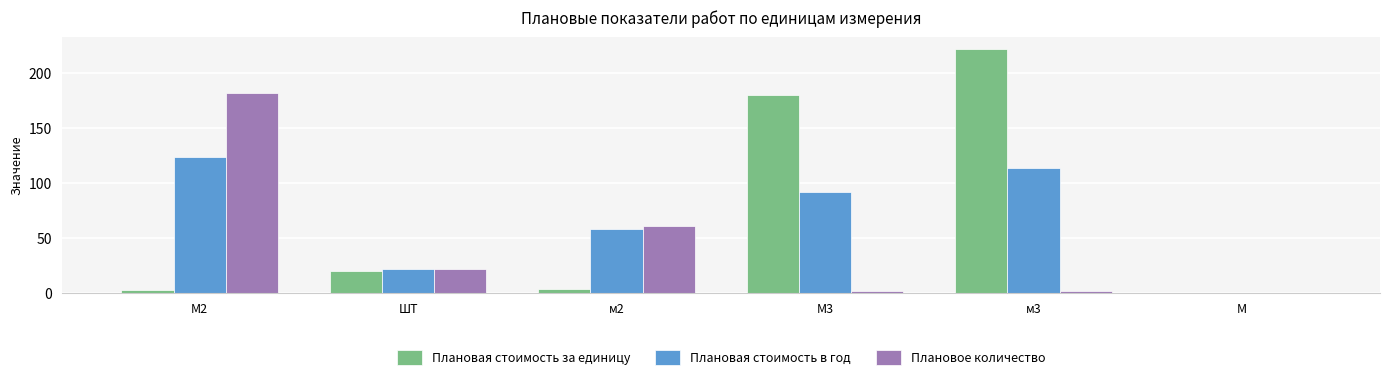

How many series are shown in this chart?

3